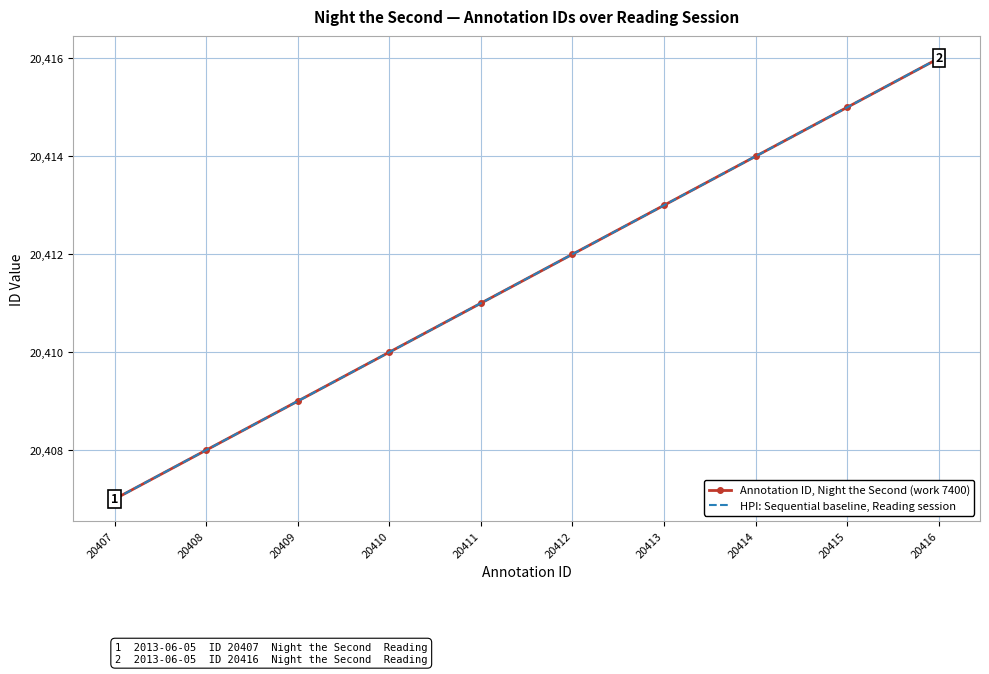

How many data points in Annotation ID, Night the Second (work 7400) are above 20412?

4